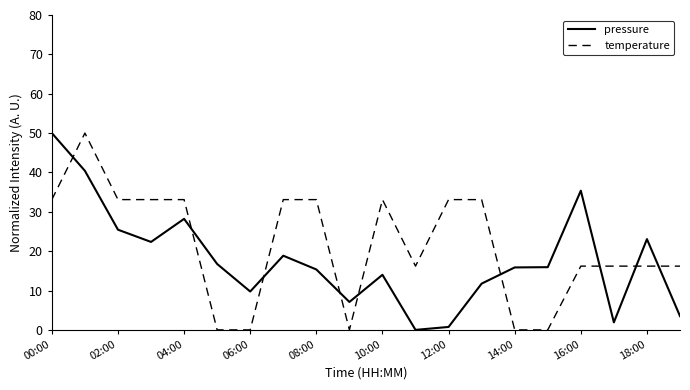

Which series ends up on top after the final intersection of pressure and temperature?

temperature